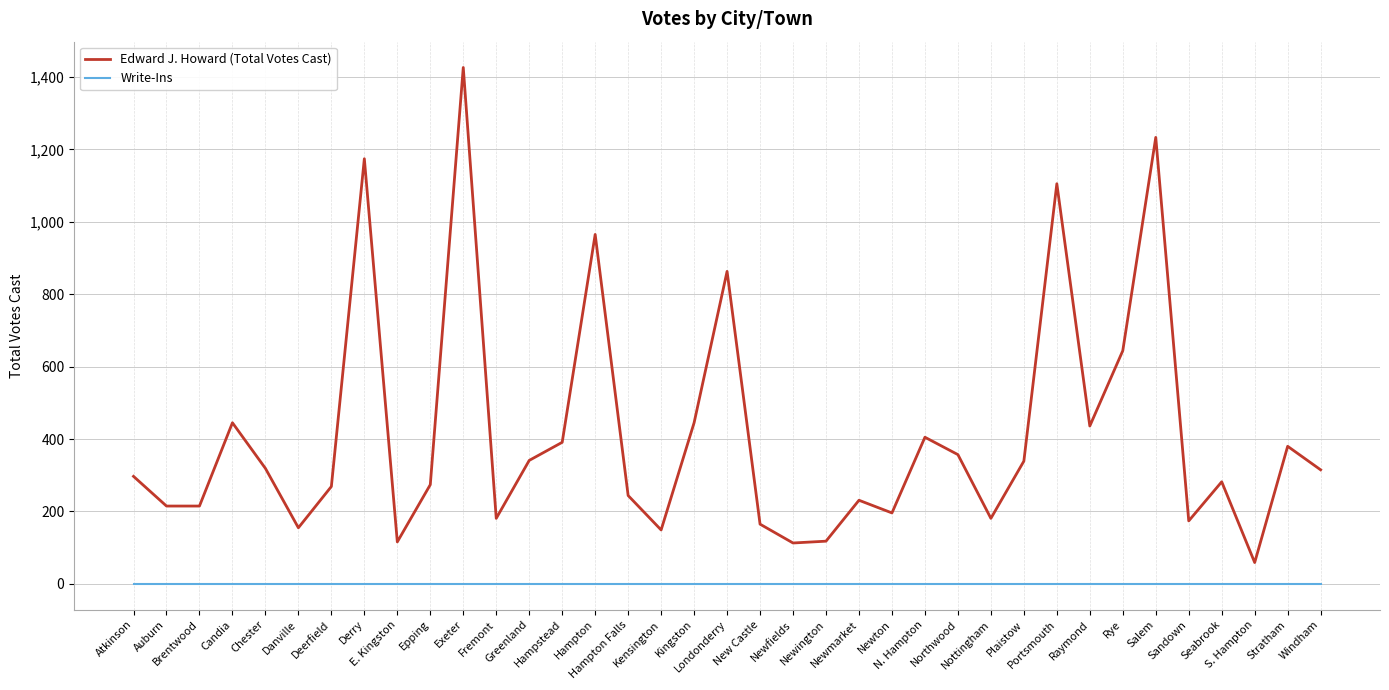

True or false: Write-Ins and Edward J. Howard (Total Votes Cast) cross at least once.

False